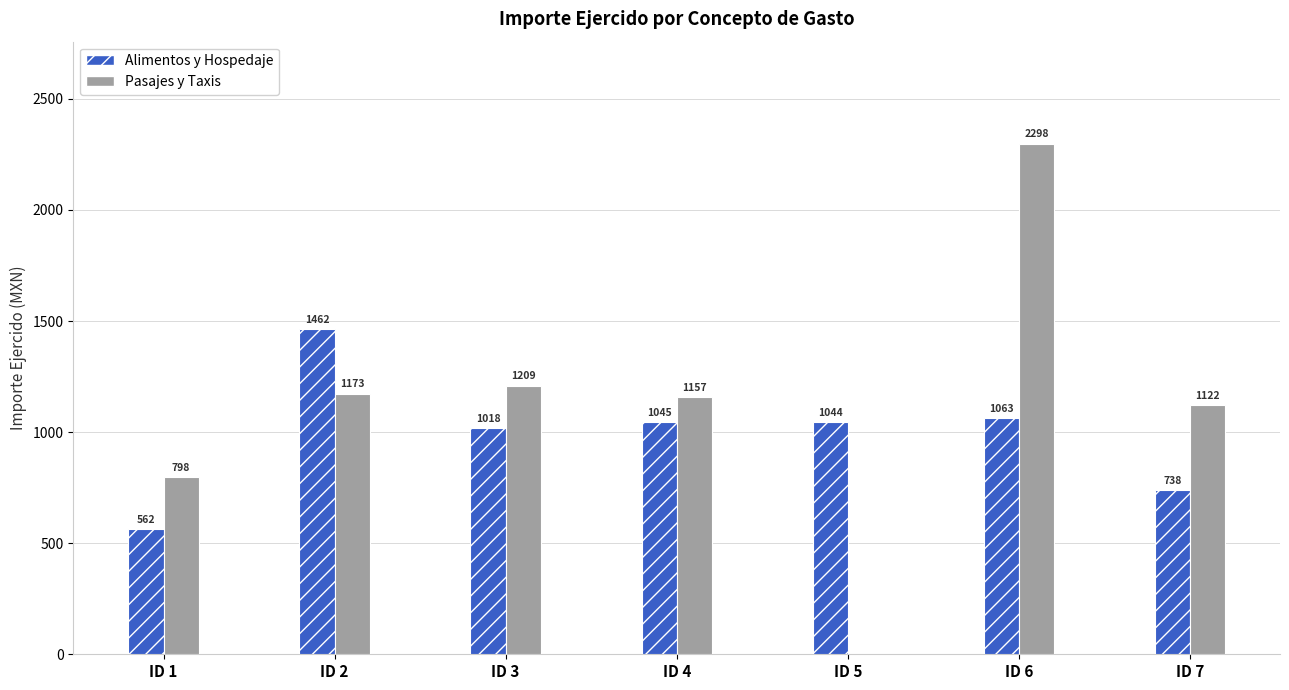

Which label corresponds to the largest value in the chart?

ID 6